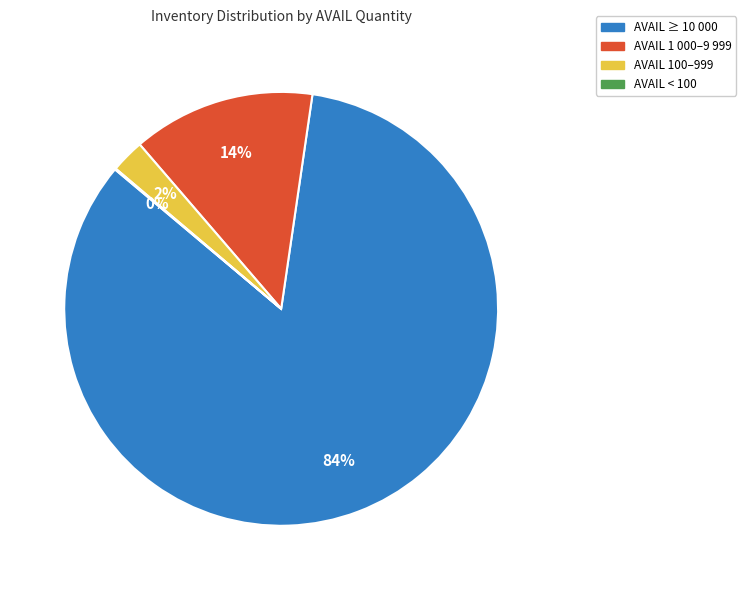

Is there a majority slice in this chart?

Yes